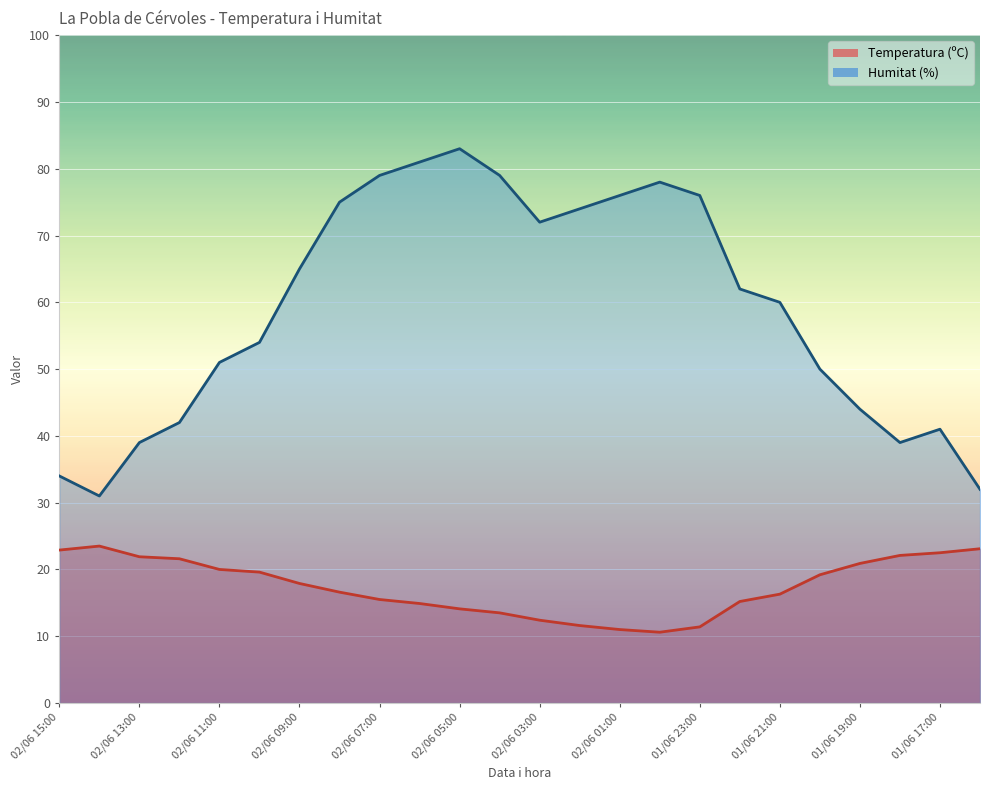

At how many categories does at least one series exceed 65?

10